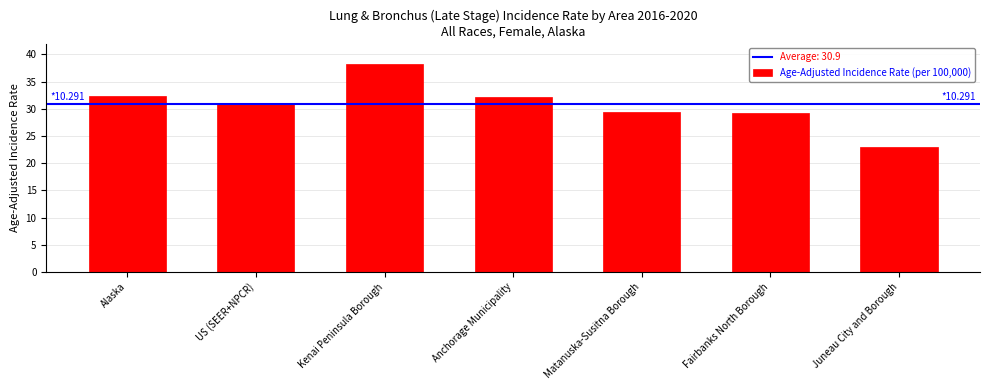

What is the maximum value shown in the chart?

38.2